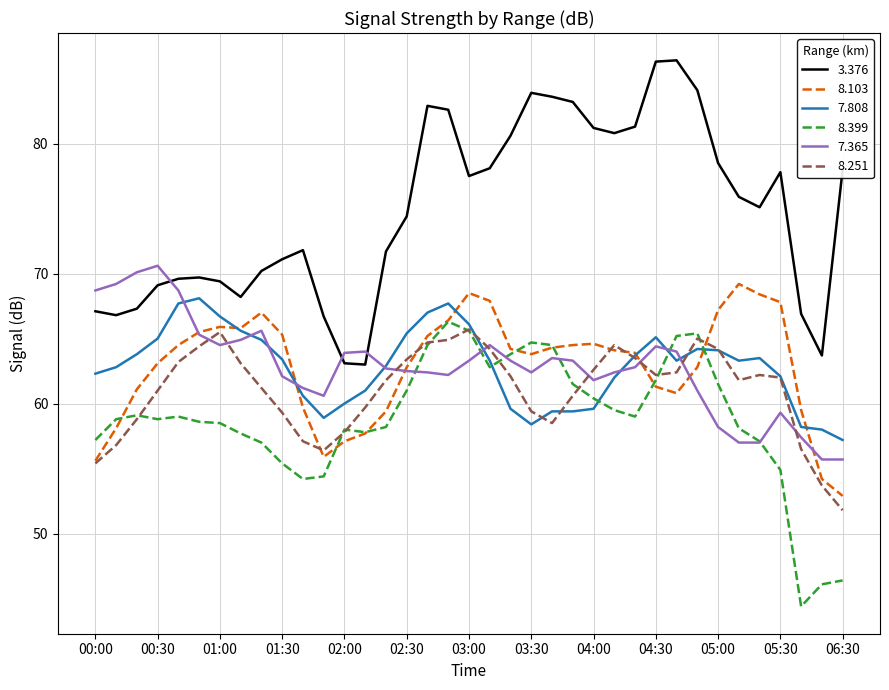

What is the highest value of the 8.251 series?

65.7